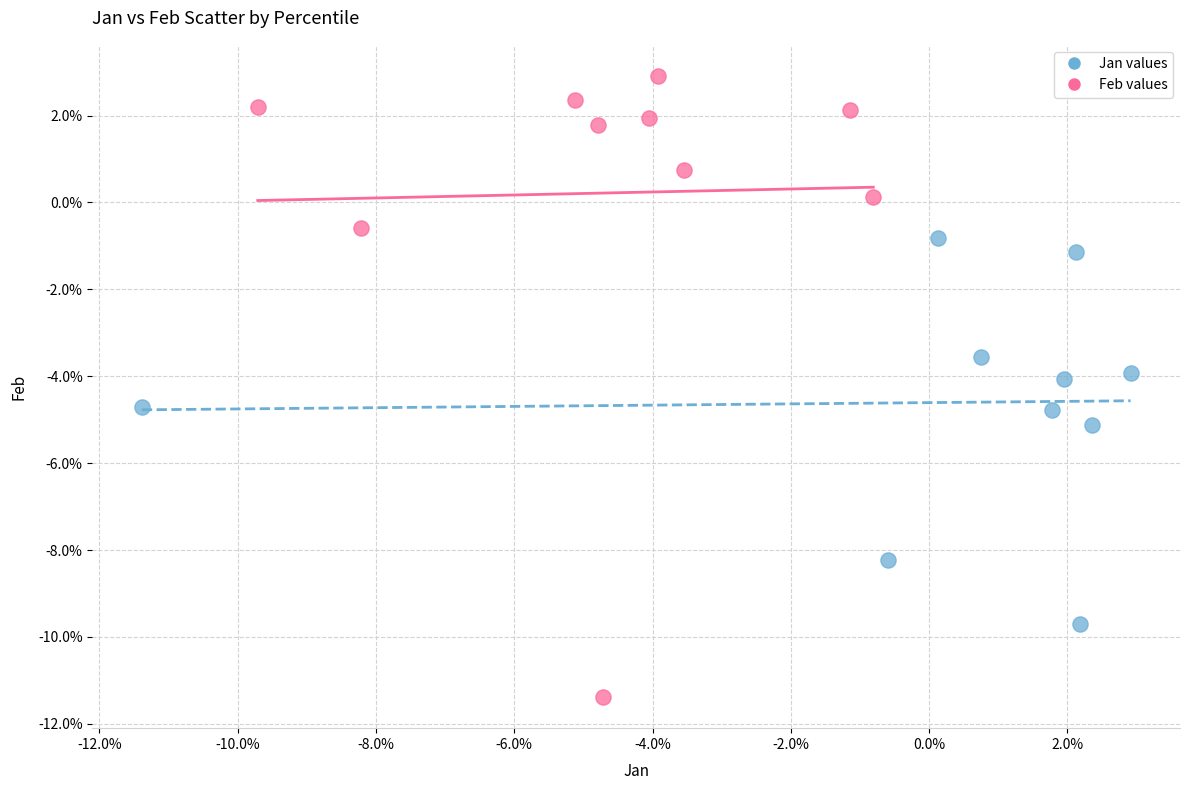

What are all the series names shown in the legend?

Jan values, Feb values